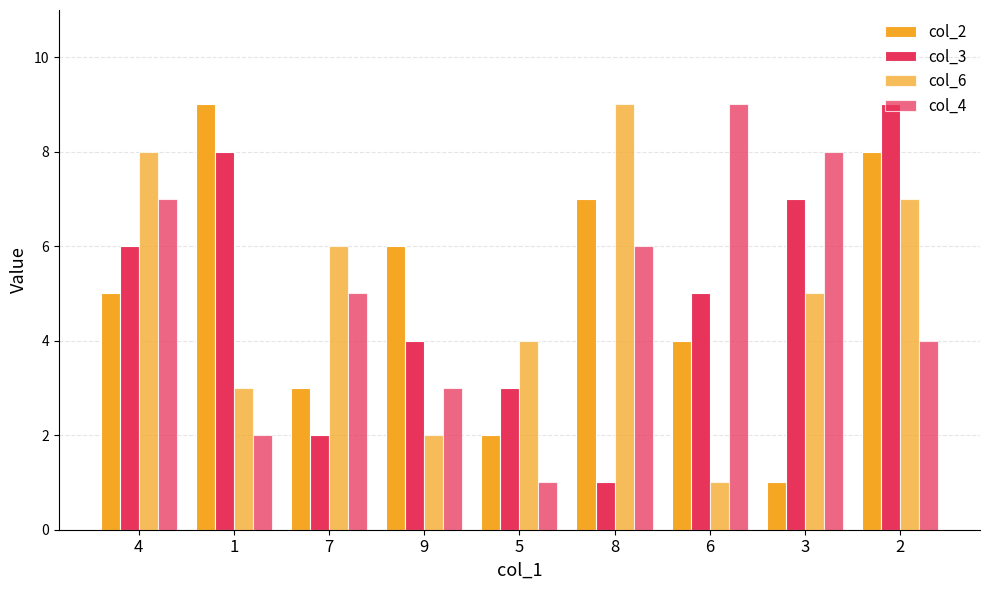

How many values in the col_4 series are below 5?

4